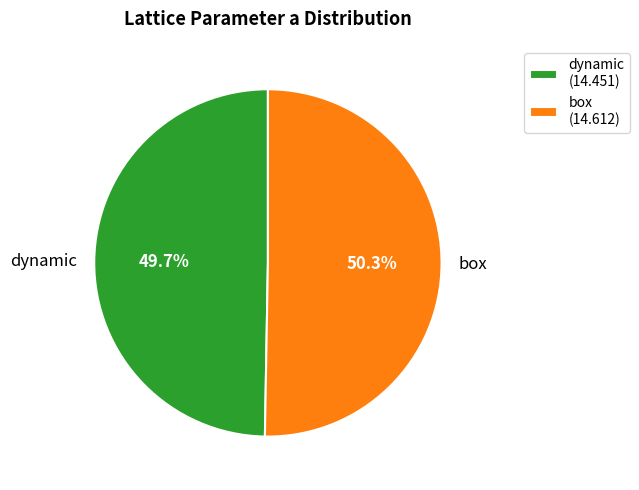

How many slices are in this pie chart?

2